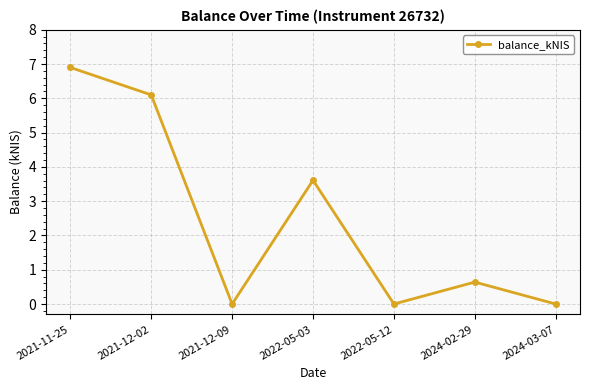

Between 2021-11-25 and 2022-05-03, which is larger?

2021-11-25